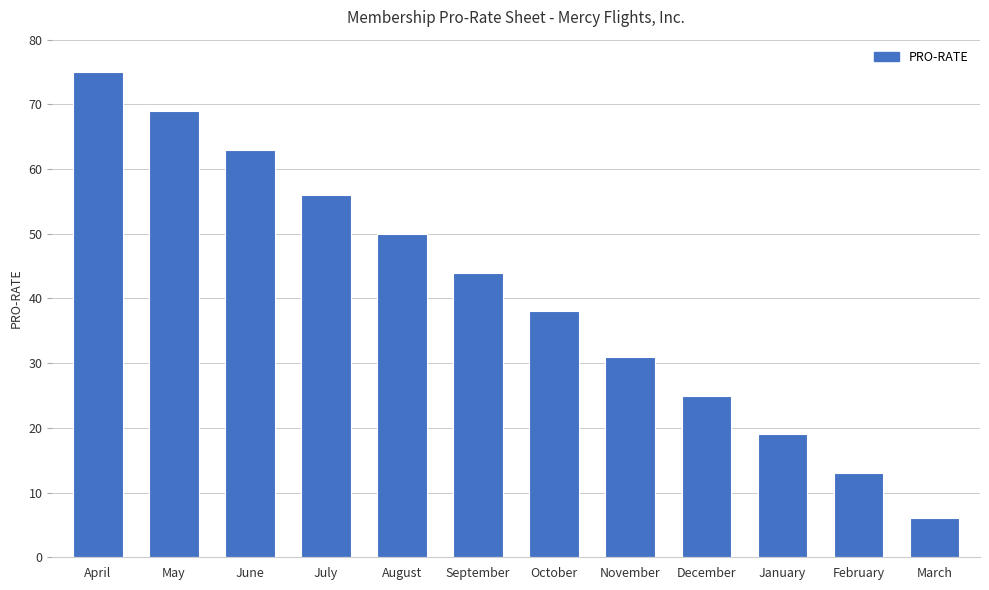

At which label does the data first exceed 44?

April